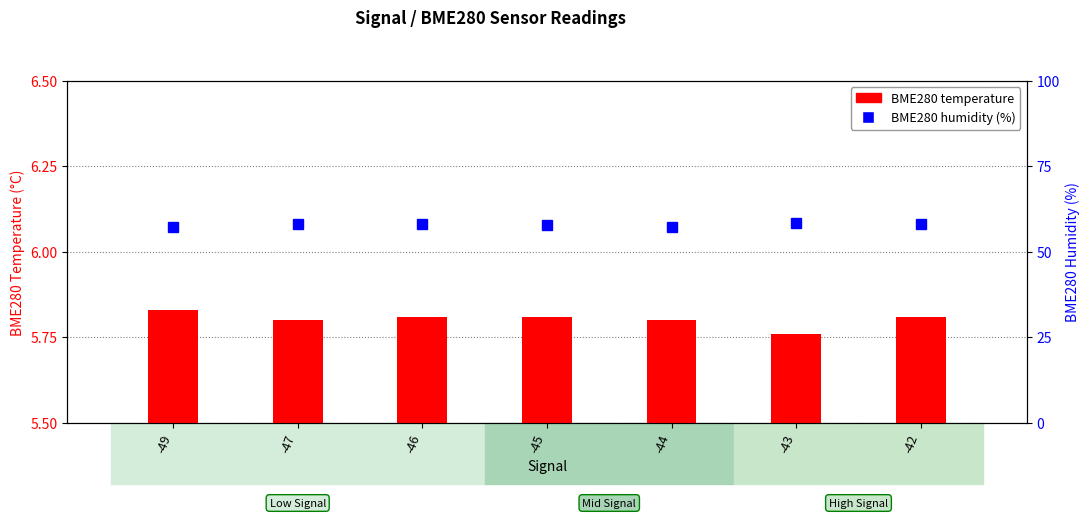

At how many categories does at least one series exceed 25?

7